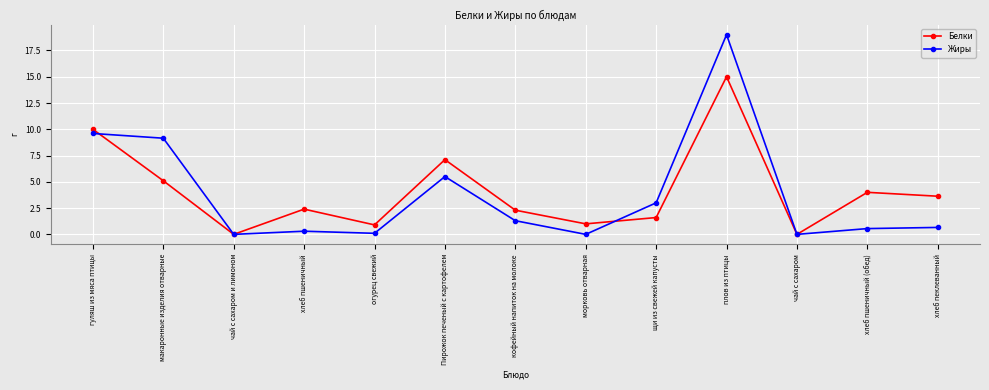

Is the value of Белки at хлеб пеклеванный greater than the value of Жиры at макаронные изделия отварные?

No